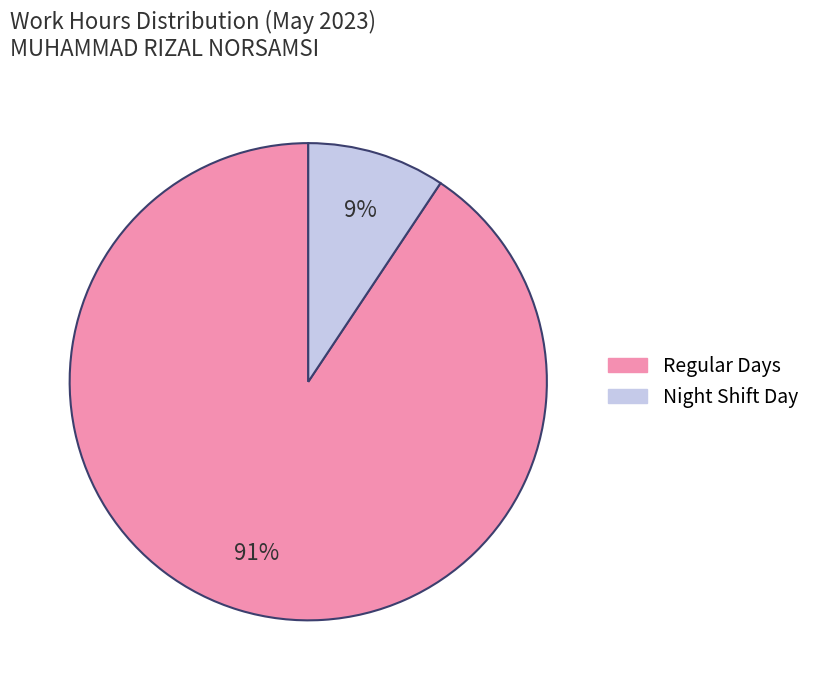

Is there a majority slice in this chart?

Yes